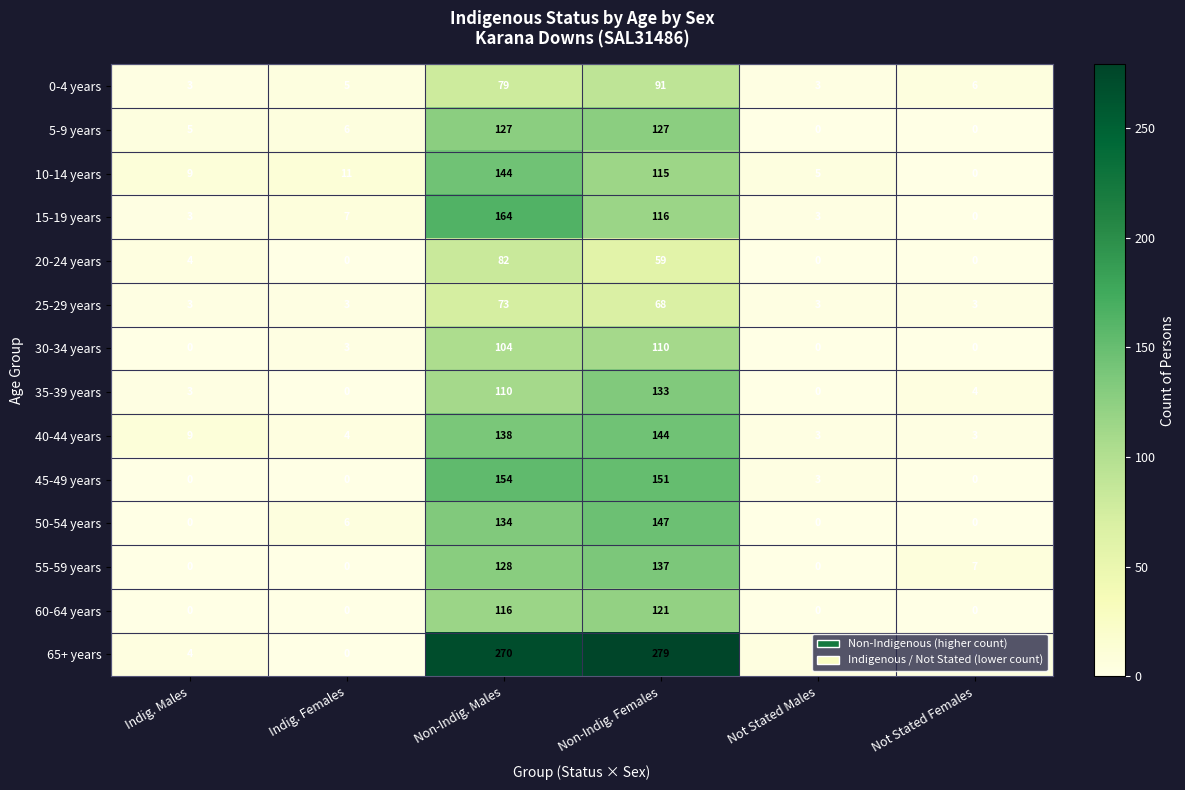

Is it true that 10-14 years equals 198 at Non-Indig. Males?

False